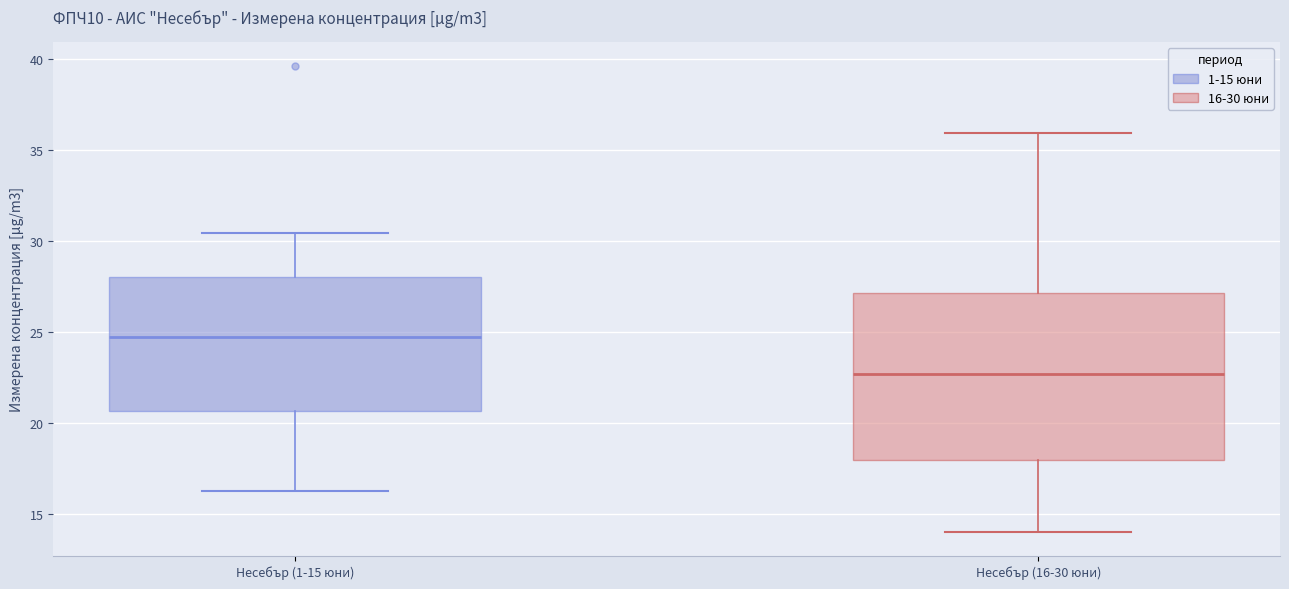

Where does the upper whisker of the box for Несебър (16-30 юни) end on the y-axis? The values are not printed on the chart, so give them approximately, as read against the axis.

36.0